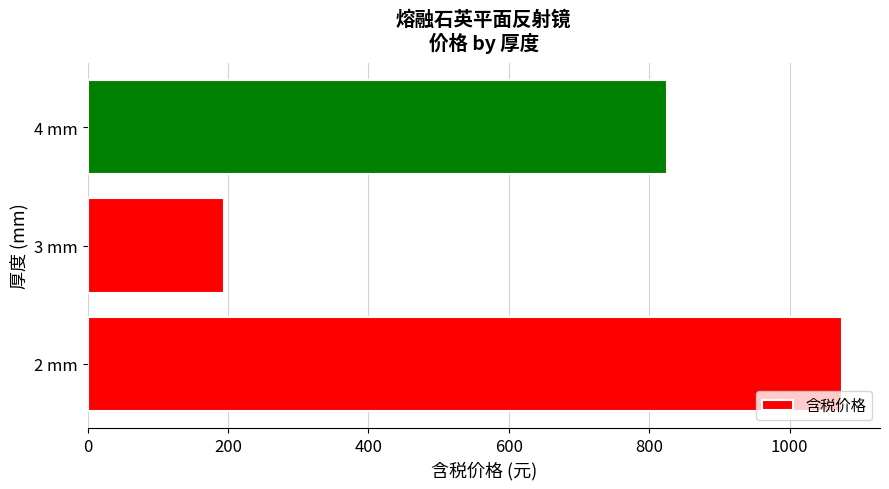

At which label is the value closest to 635?

4 mm